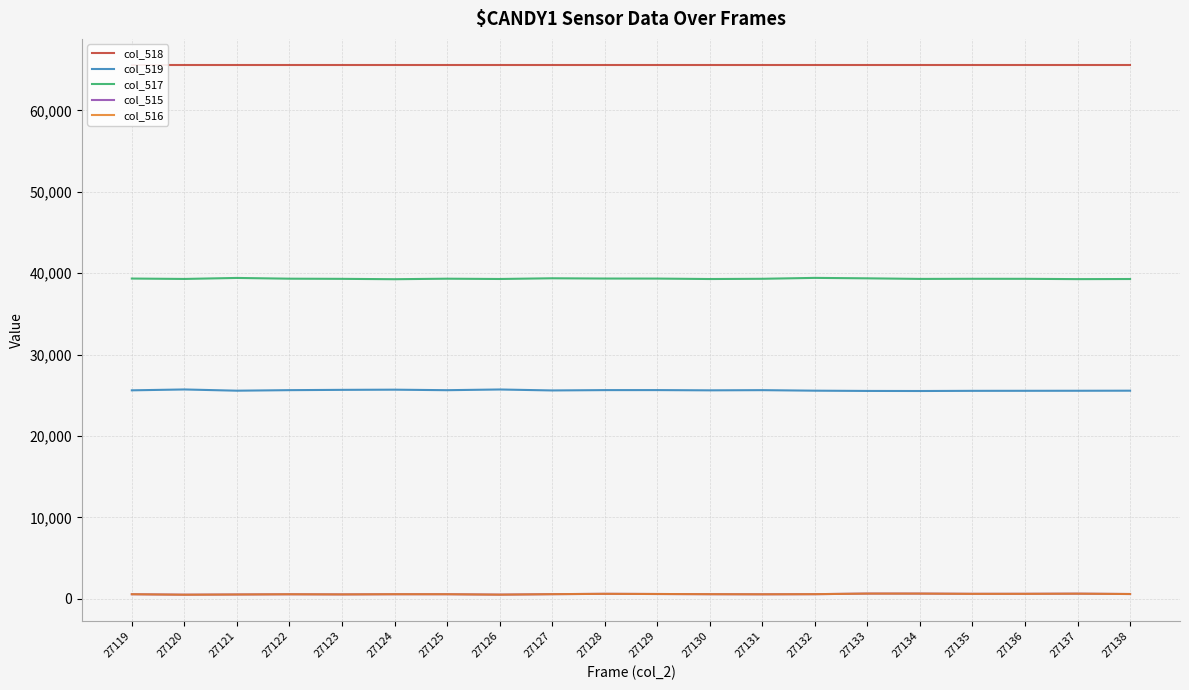

Reading left to right, list all the values displayed in this chart.

col_518: 27119=65535	27120=65535	27121=65535	27122=65535	27123=65535	27124=65535	27125=65535	27126=65535	27127=65535	27128=65535	27129=65535	27130=65535	27131=65535	27132=65535	27133=65535	27134=65535	27135=65535	27136=65535	27137=65535	27138=65535
col_519: 27119=25617	27120=25723	27121=25573	27122=25639	27123=25675	27124=25697	27125=25634	27126=25720	27127=25603	27128=25644	27129=25646	27130=25616	27131=25639	27132=25574	27133=25542	27134=25534	27135=25554	27136=25559	27137=25564	27138=25573
col_517: 27119=39347	27120=39299	27121=39422	27122=39330	27123=39311	27124=39266	27125=39329	27126=39294	27127=39380	27128=39348	27129=39343	27130=39290	27131=39318	27132=39429	27133=39374	27134=39303	27135=39318	27136=39314	27137=39277	27138=39290
col_515: 27119=571	27120=513	27121=540	27122=566	27123=549	27124=572	27125=572	27126=521	27127=579	27128=621	27129=599	27130=576	27131=563	27132=578	27133=651	27134=649	27135=620	27136=623	27137=640	27138=597
col_516: 27119=571	27120=513	27121=540	27122=566	27123=549	27124=572	27125=570	27126=521	27127=576	27128=621	27129=599	27130=576	27131=562	27132=577	27133=651	27134=649	27135=618	27136=620	27137=640	27138=597